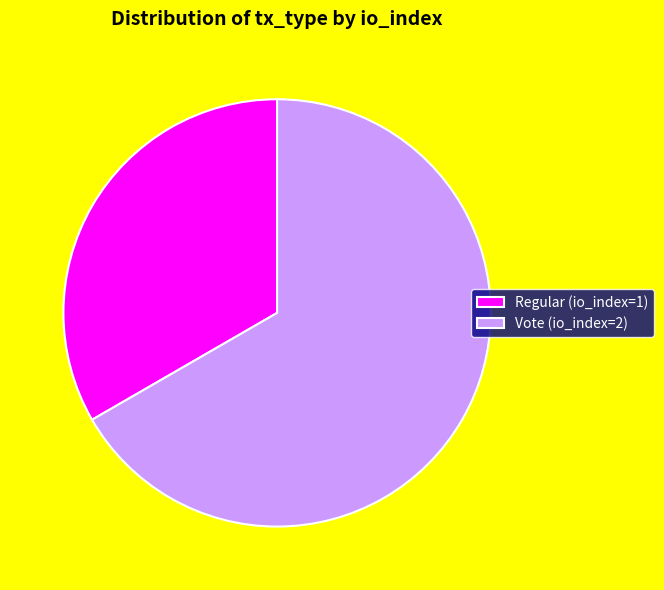

Between Vote (io_index=2) and Regular (io_index=1), which is larger?

Vote (io_index=2)